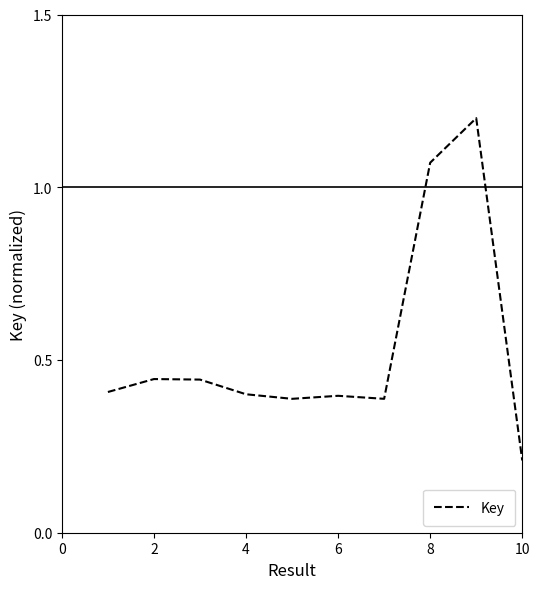

What is the difference between the maximum and minimum values?

1.0